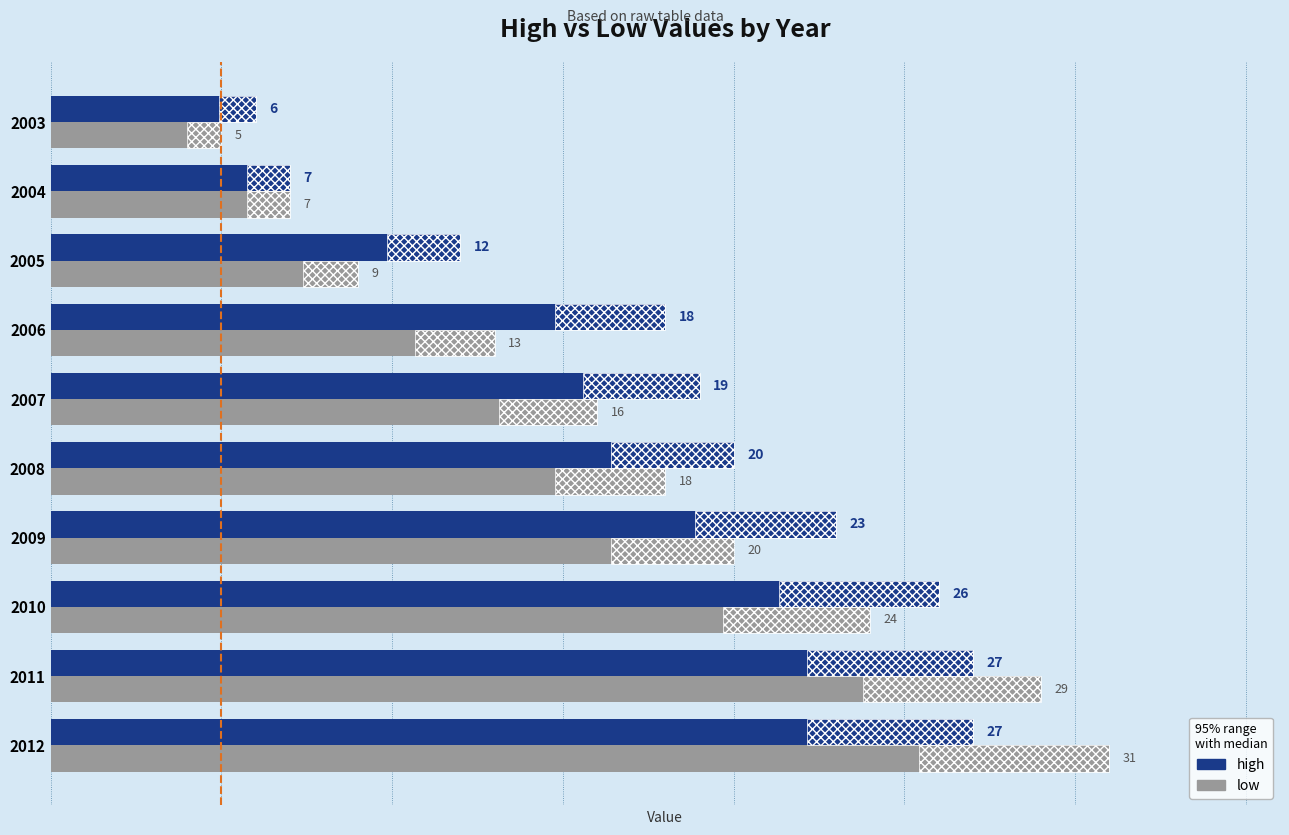

Reading left to right, transcribe all the data shown in this chart.

high: 6	7	12	18	19	20	23	26	27	27
low: 5	7	9	13	16	18	20	24	29	31